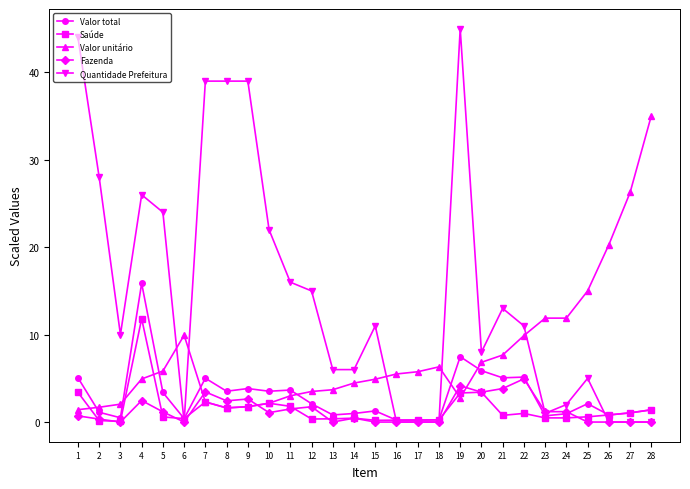

Read the Valor total value at 21.

5.1